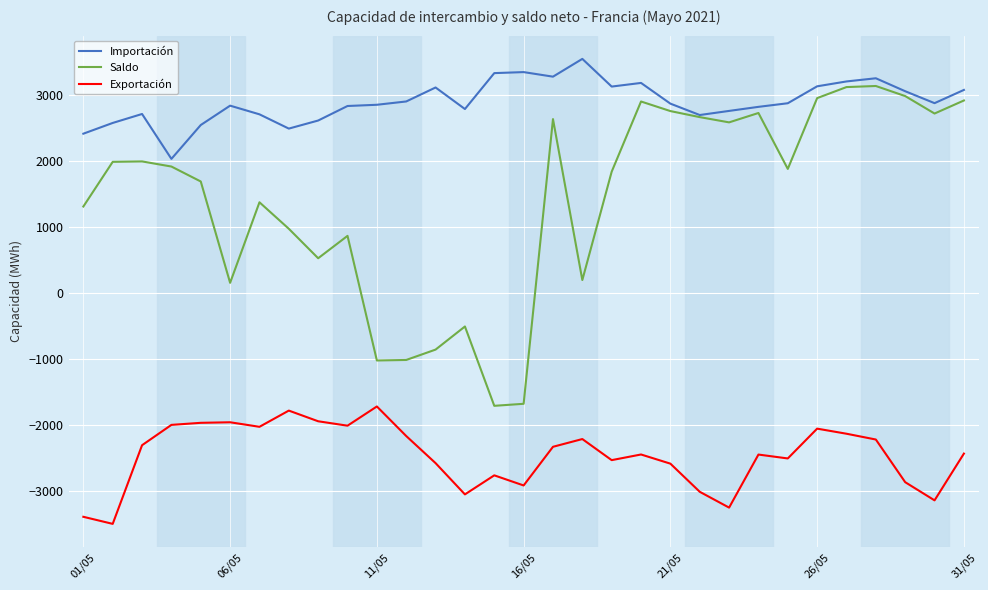

Rank the series by their average value, from highest to lowest.

Importación, Saldo, Exportación